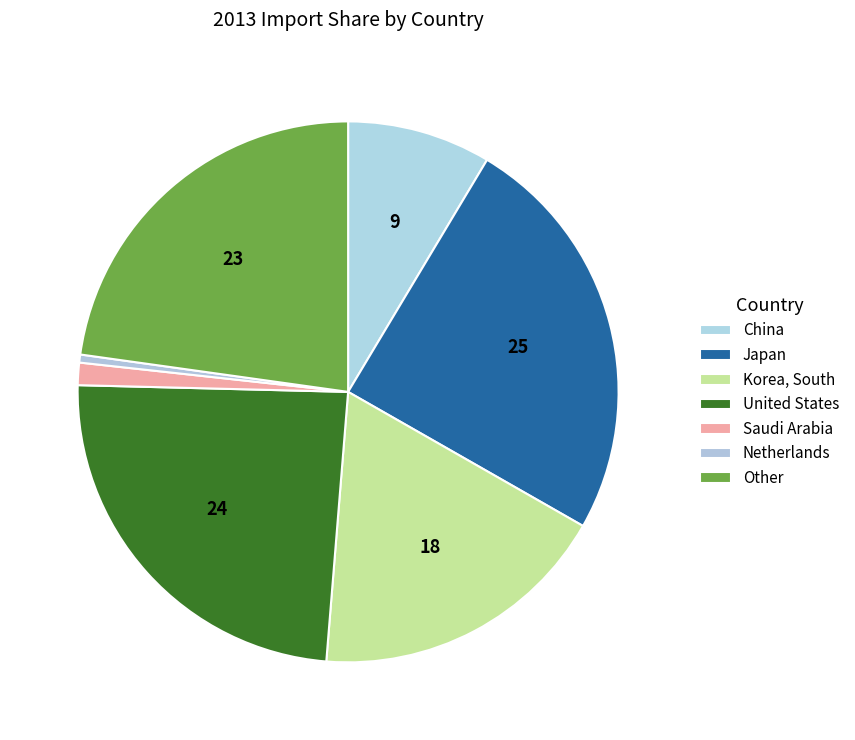

What is the total percentage of Saudi Arabia and Netherlands?

1.8%